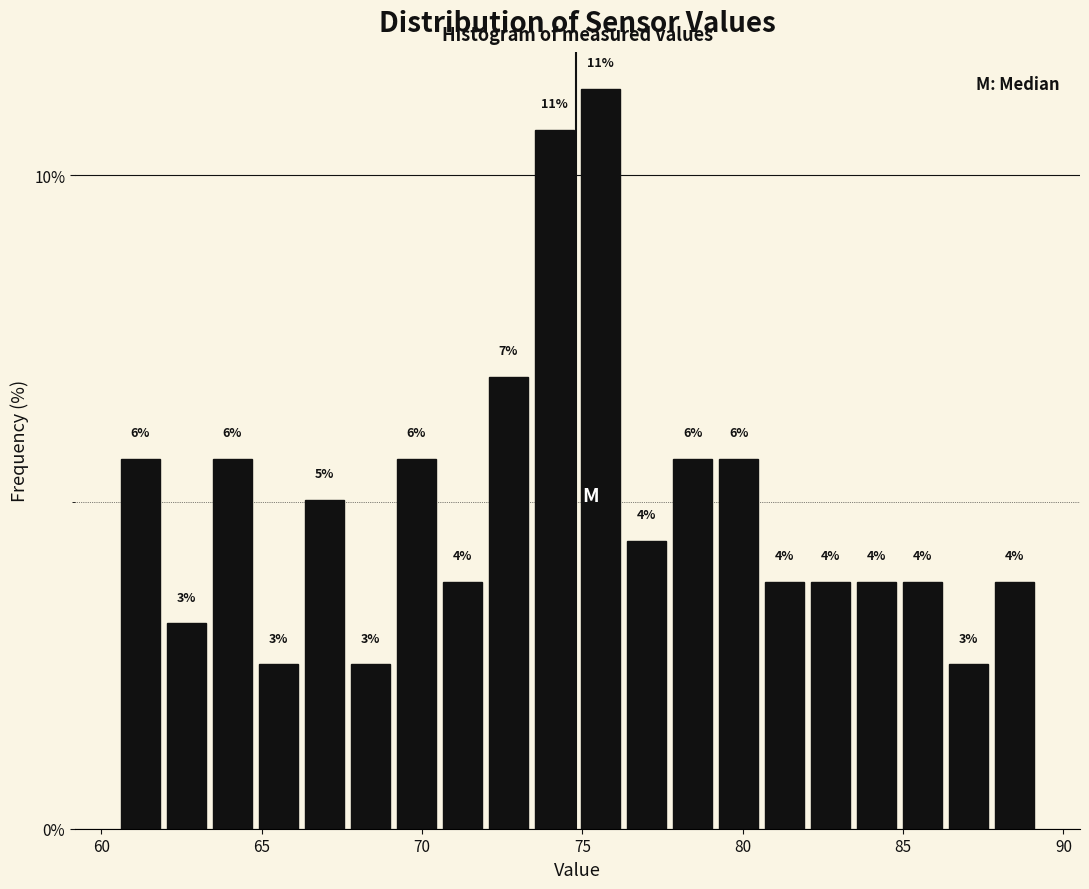

Read against the x-axis, roughly where is the centre of the tallest bar?

75.5